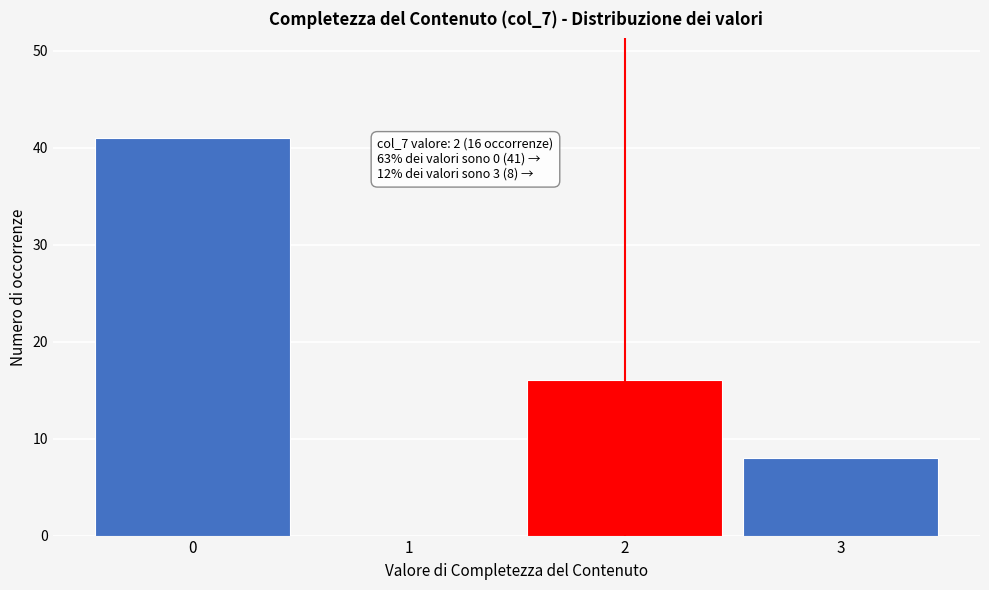

Reading left to right, transcribe all the data shown in this chart.

0=41	1=0	2=16	3=8